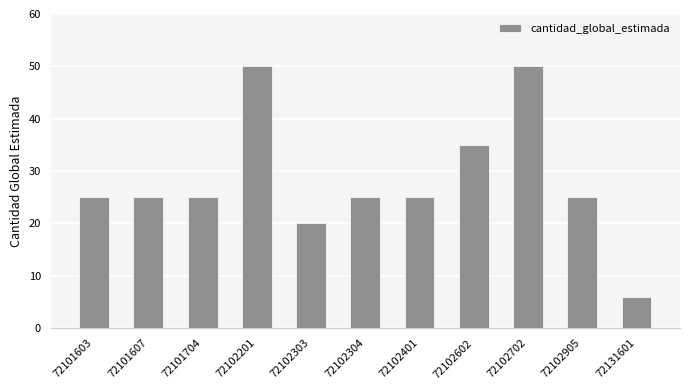

Count the values in the range 25 to 35.

7